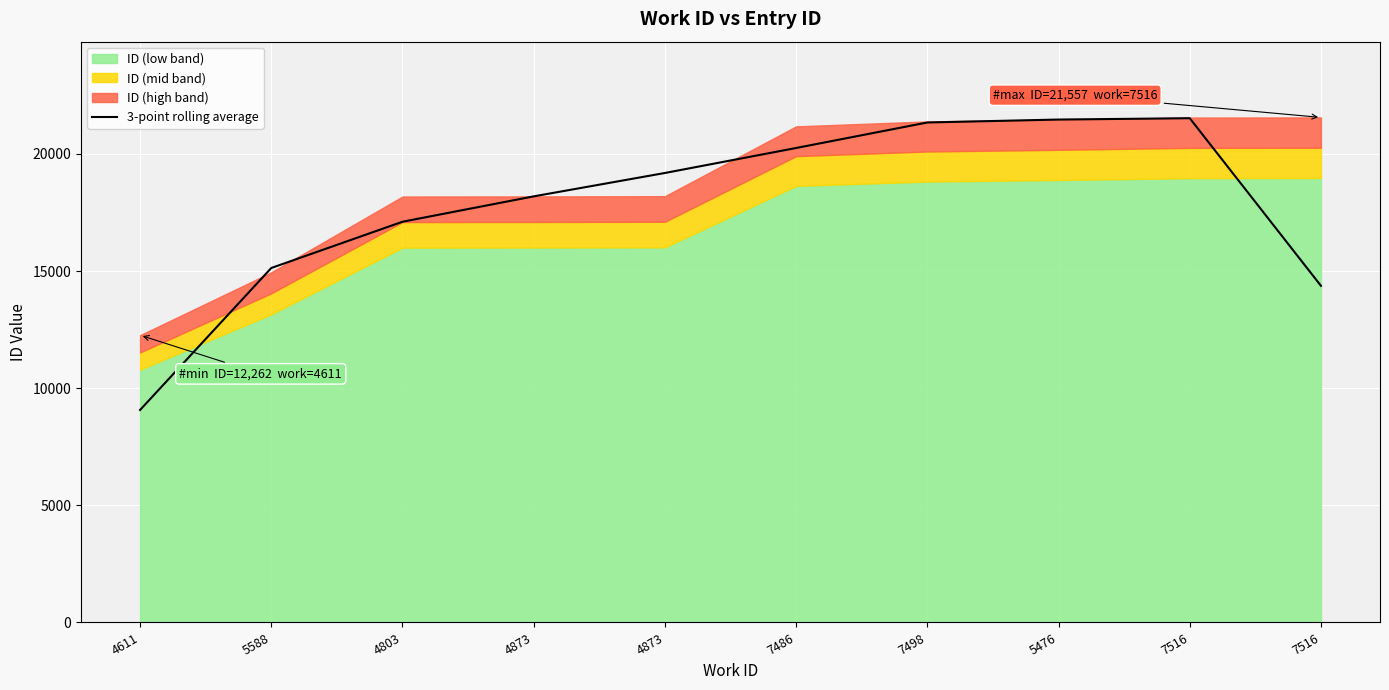

True or false: there are more than 1 points higher than both neighbors.

False